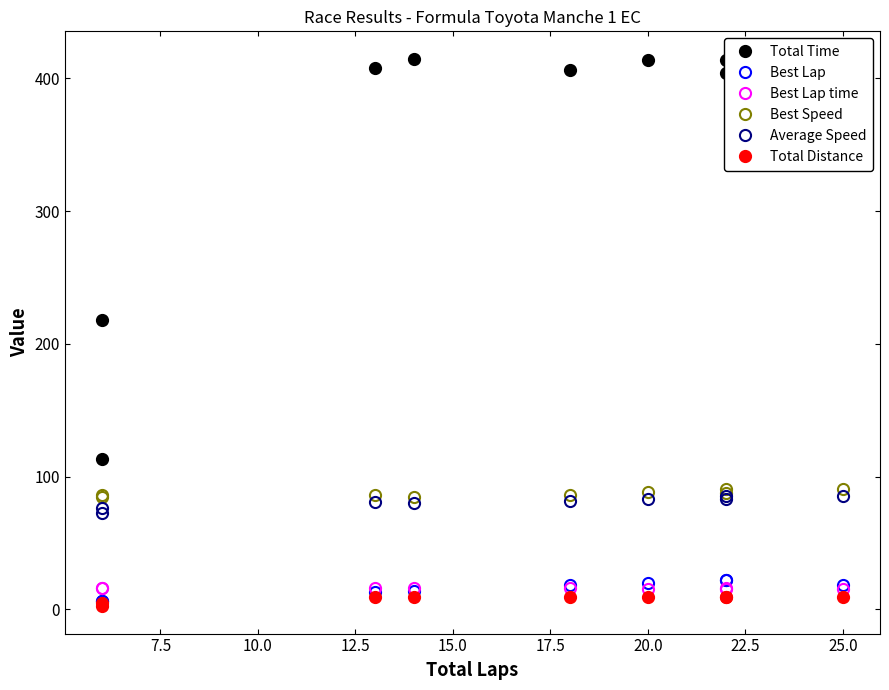

What is the value of the Total Distance point at the 5th from the left?

9.2